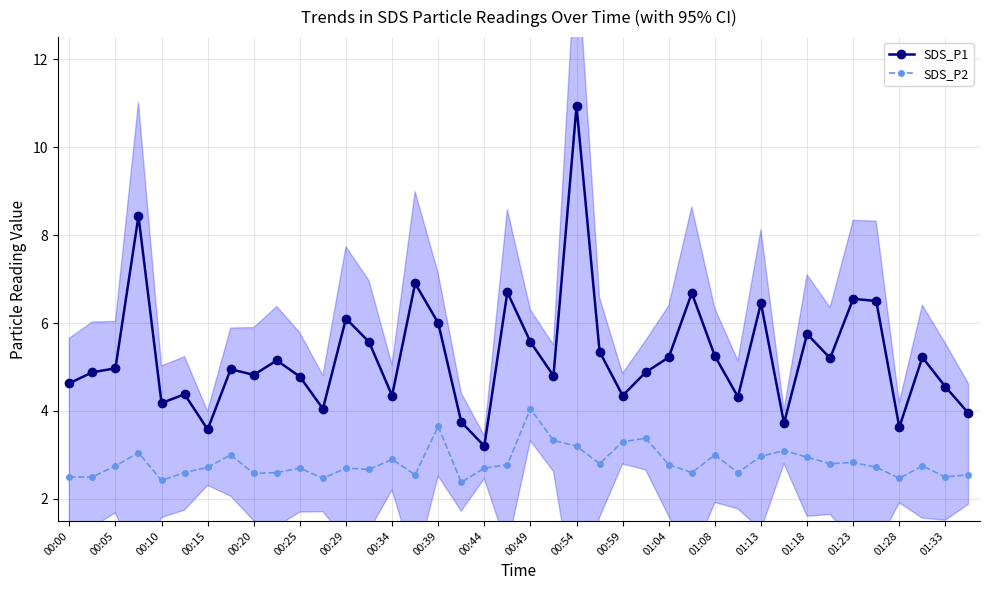

What value does the SDS_P2 series have at 00:20?

2.6